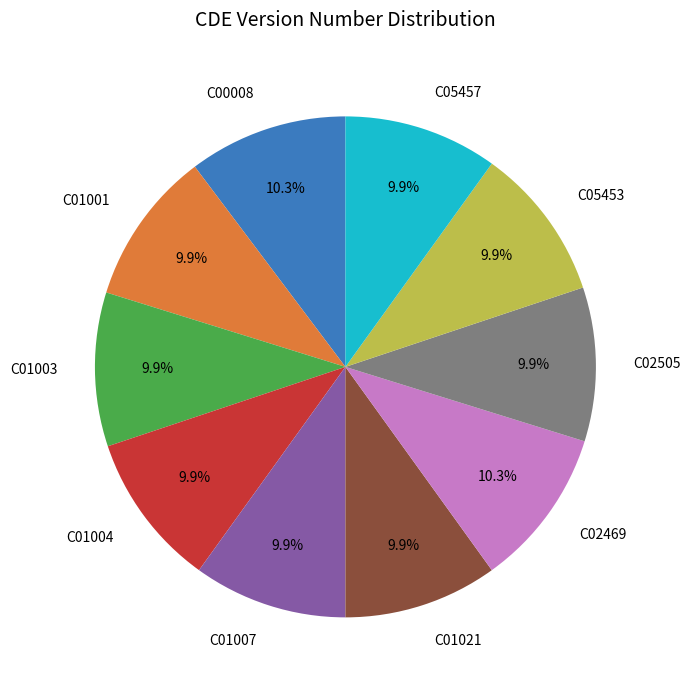

What portion of the pie excludes C01007?

90.1%